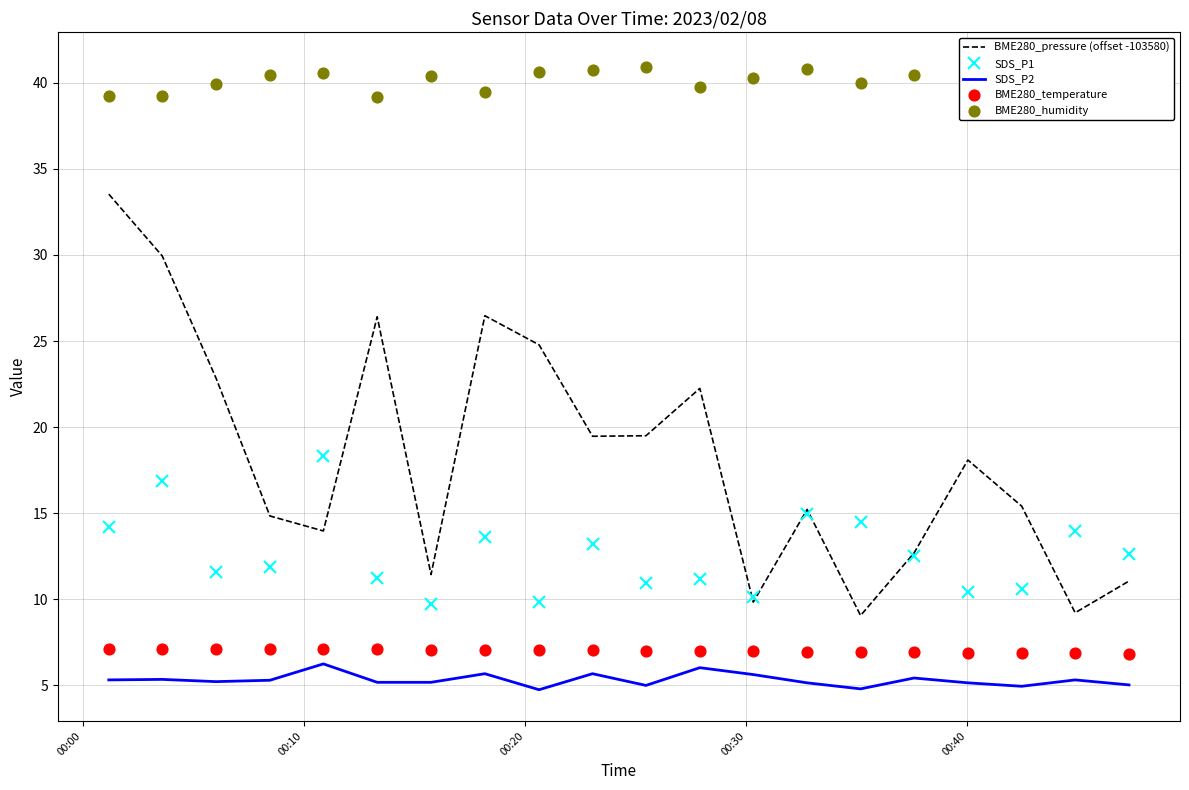

True or false: BME280_pressure (offset -103580) and SDS_P2 intersect in this chart.

False